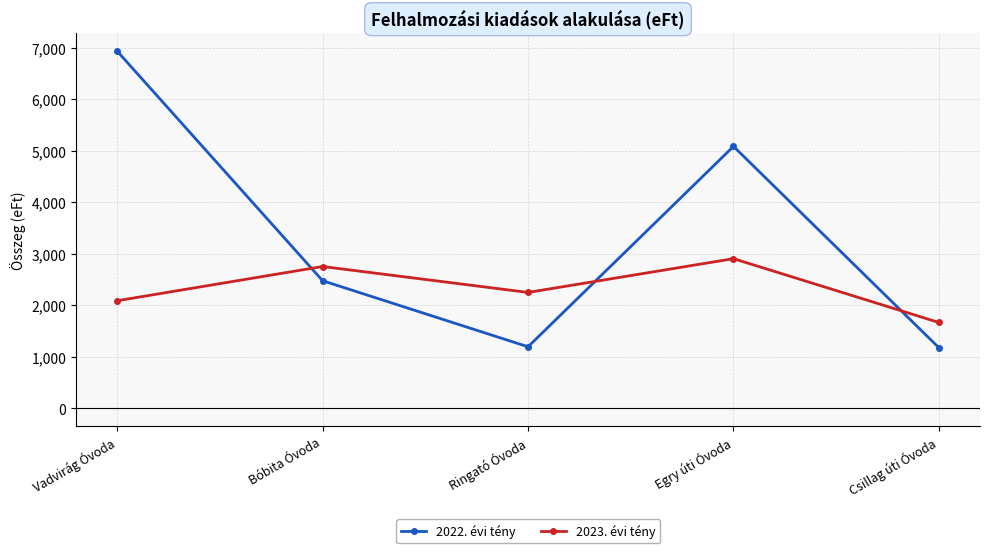

What is the sum of all 2022. évi tény values?

16869